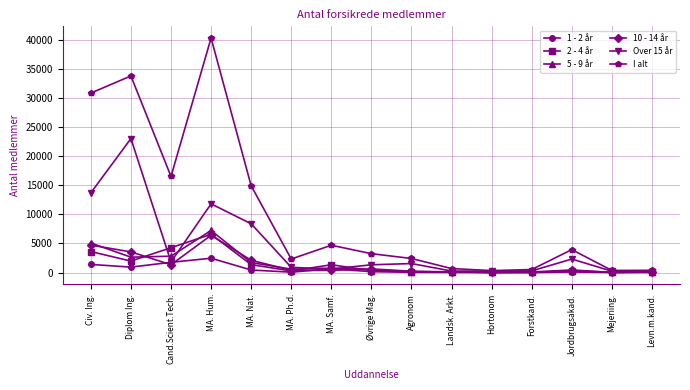

At which category does 10 - 14 år reach its first local valley?

Cand.Scient.Tech.